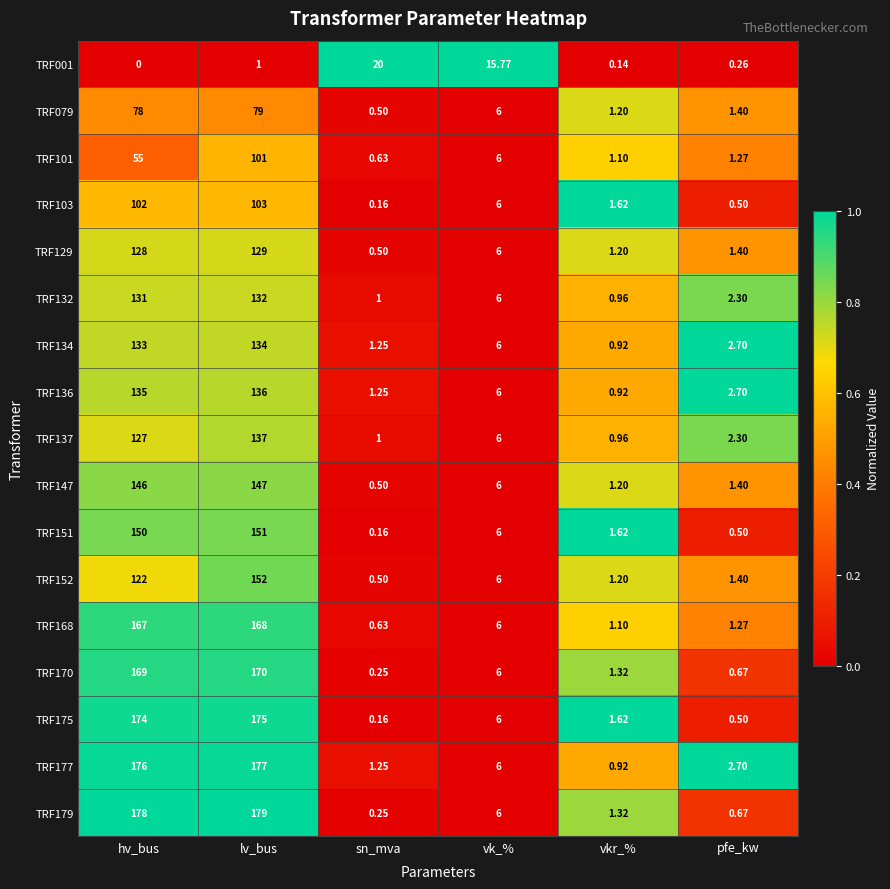

List the labels in order of TRF168 value, largest first.

lv_bus, hv_bus, vk_%, pfe_kw, vkr_%, sn_mva